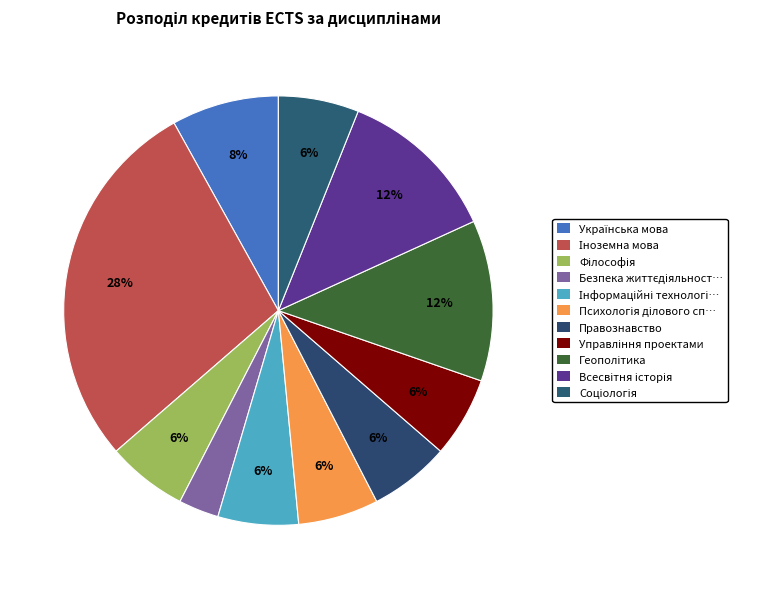

To the nearest percent, what is the difference between the Геополітика and Філософія slice percentages?

6%